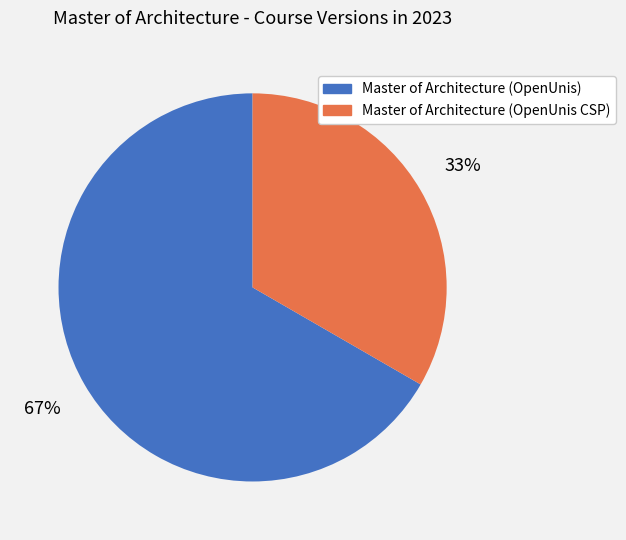

To the nearest percent, what percentage of the pie is Master of Architecture (OpenUnis)?

67%